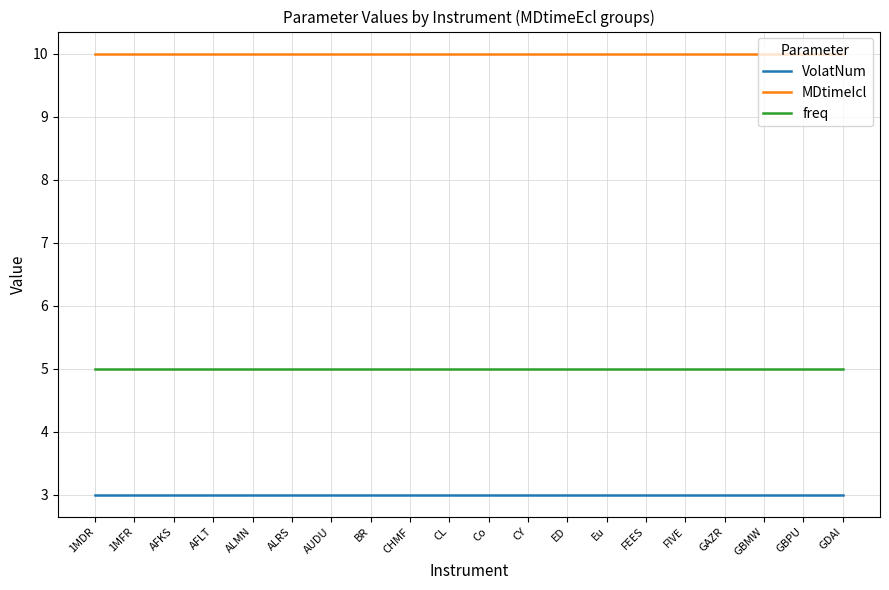

True or false: freq has a value of 5 at ALMN.

True